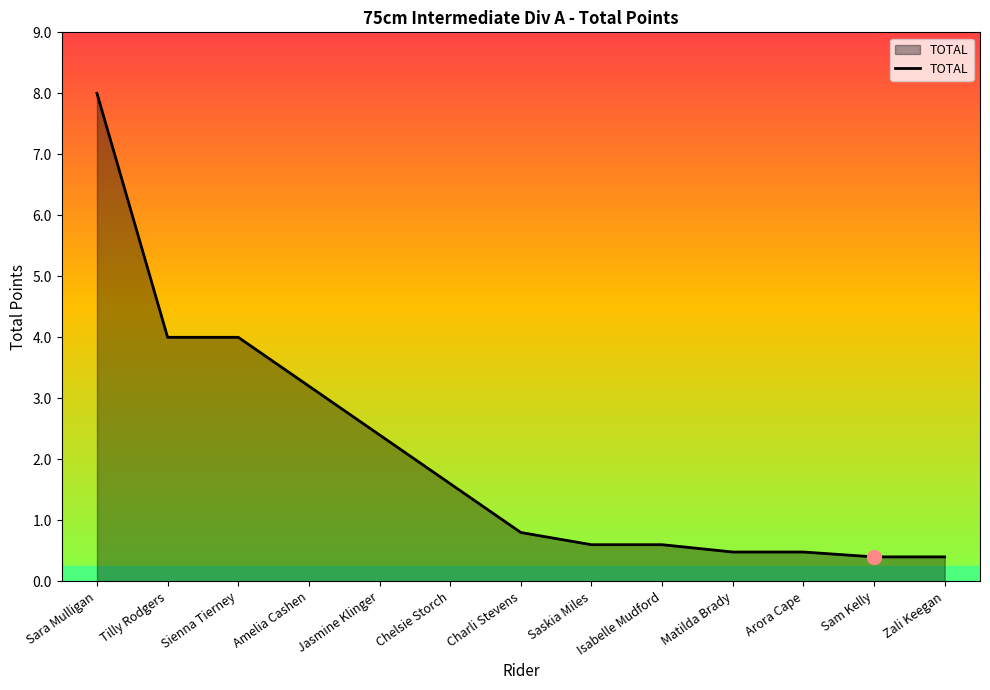

What position from the right is Tilly Rodgers?

12